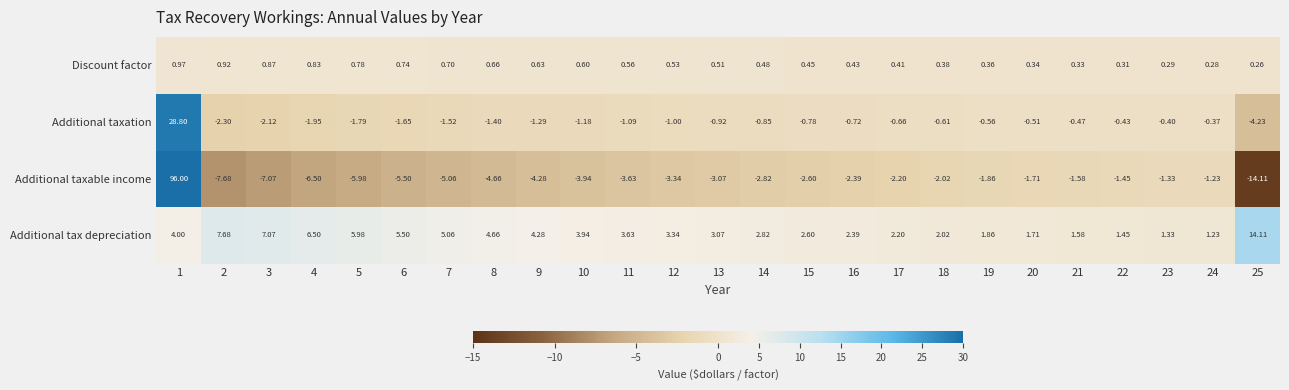

Which category has the lowest value across all series?

25